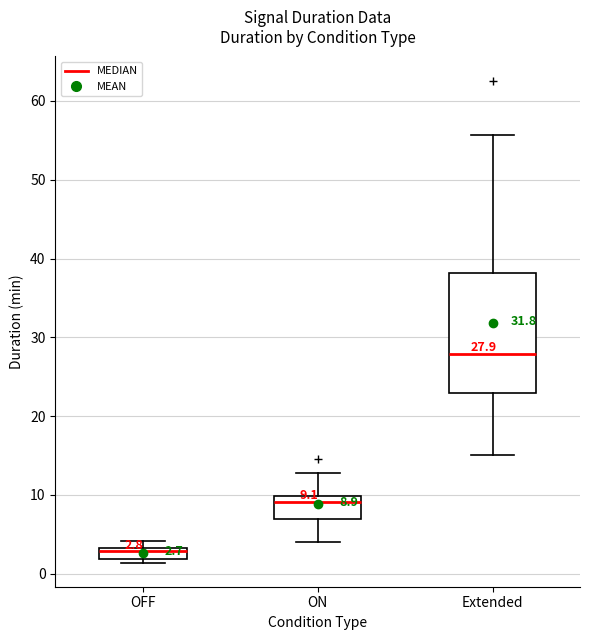

Which box's median line is the highest?

Extended